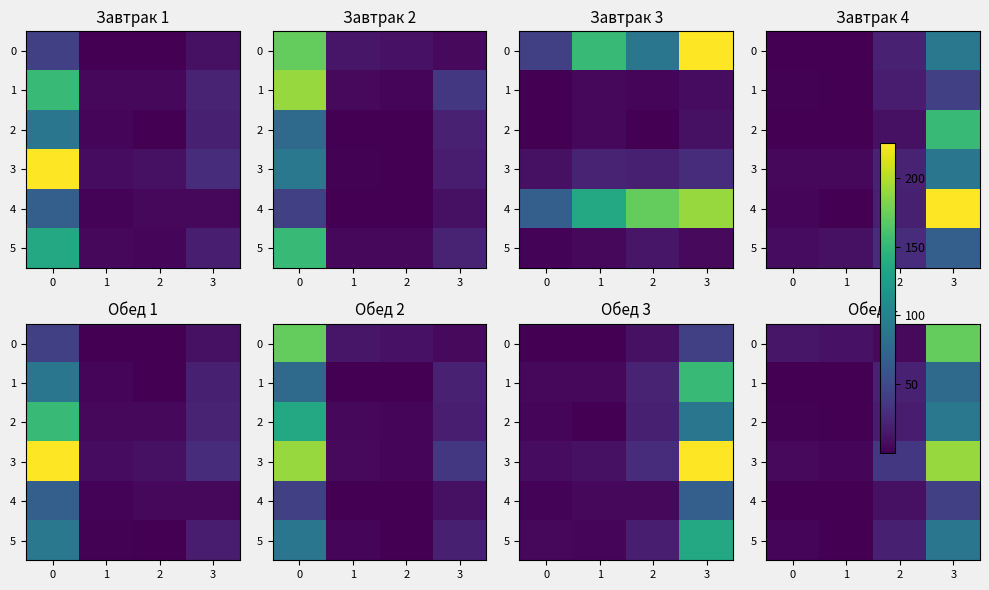

Is it true that 4 equals 26.9 at 3?

False